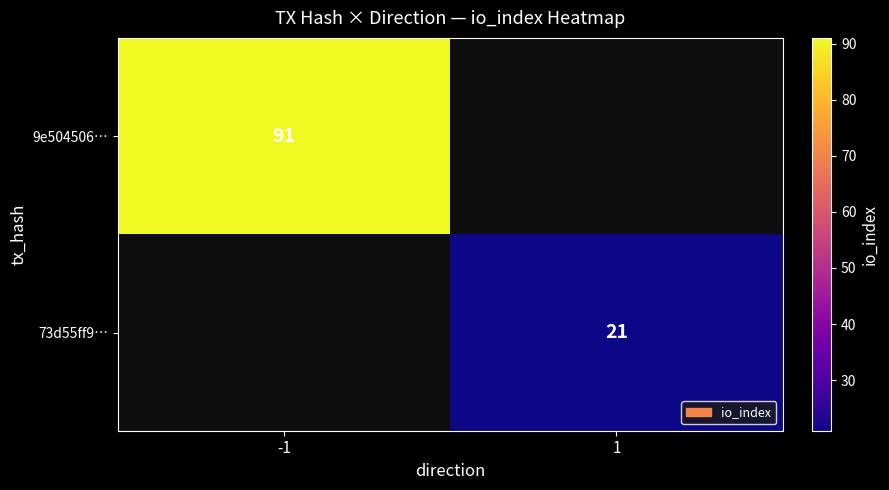

True or false: 9e504506… has a value of 91 at -1.

True